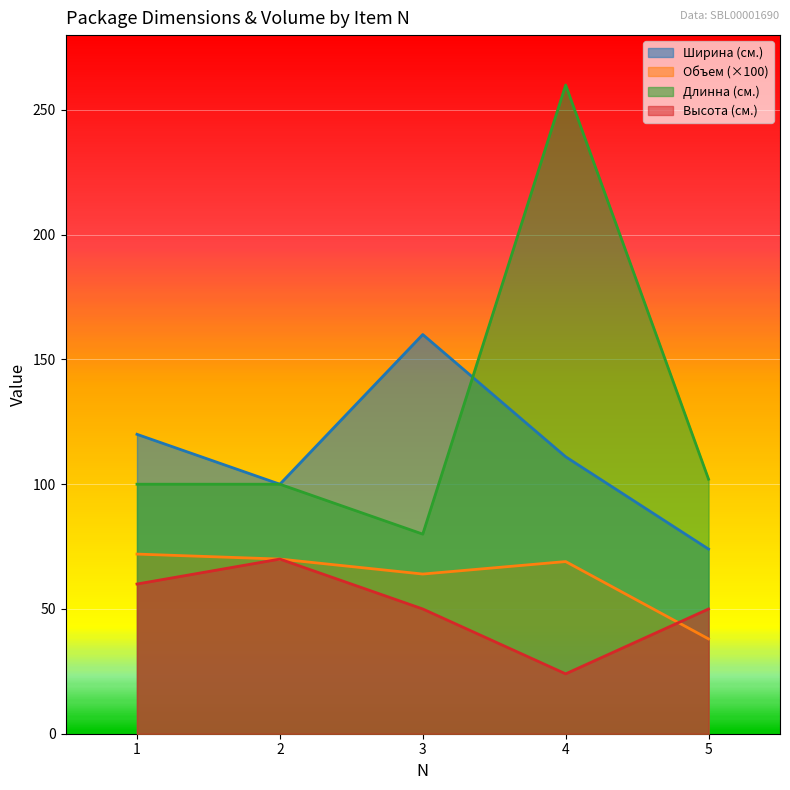

Which series has the largest range (max minus min)?

Длинна (см.)